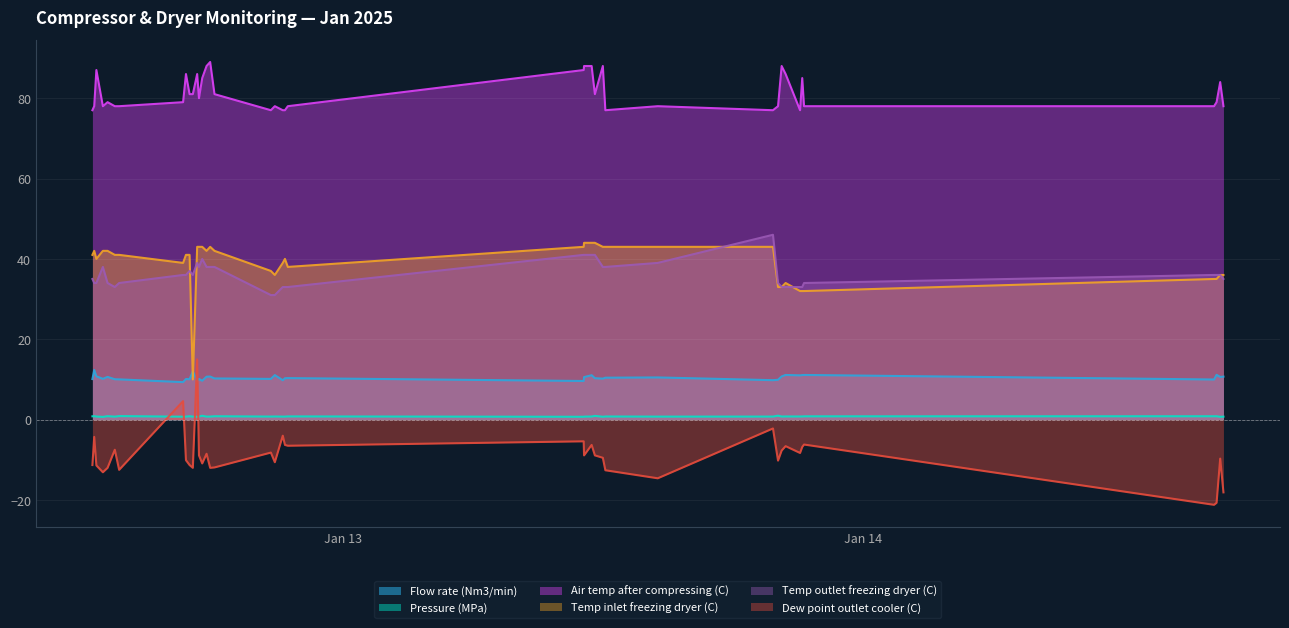

At which category is the sum across all series the highest?

2025-01-12 17:16